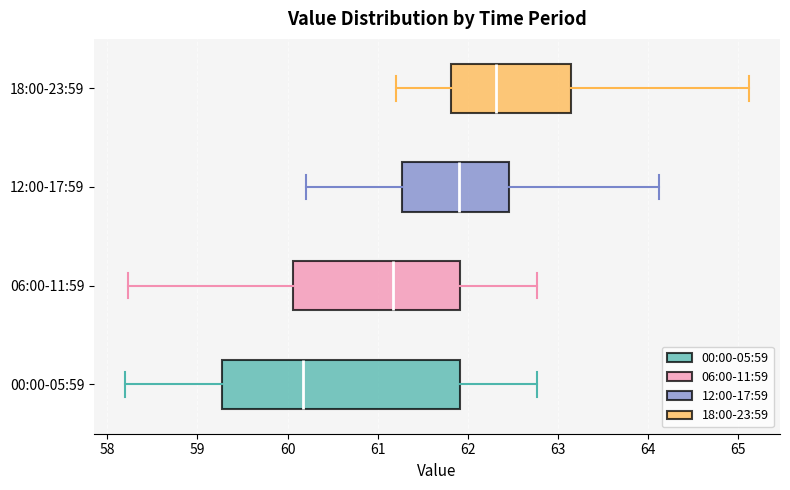

Comparing the boxes themselves (not the whiskers), which one is the widest?

00:00-05:59